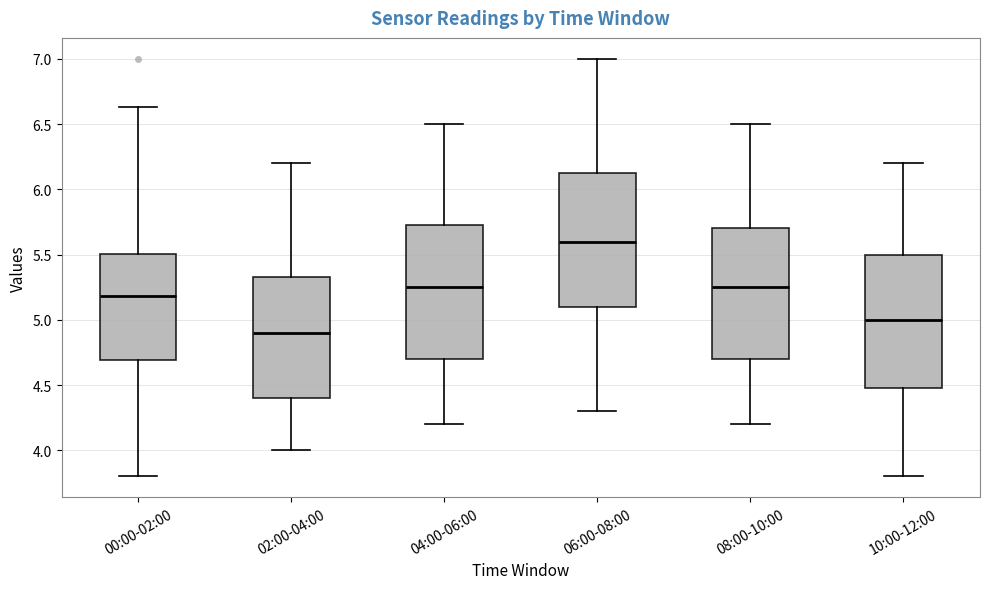

Which box's median line is the highest?

06:00-08:00